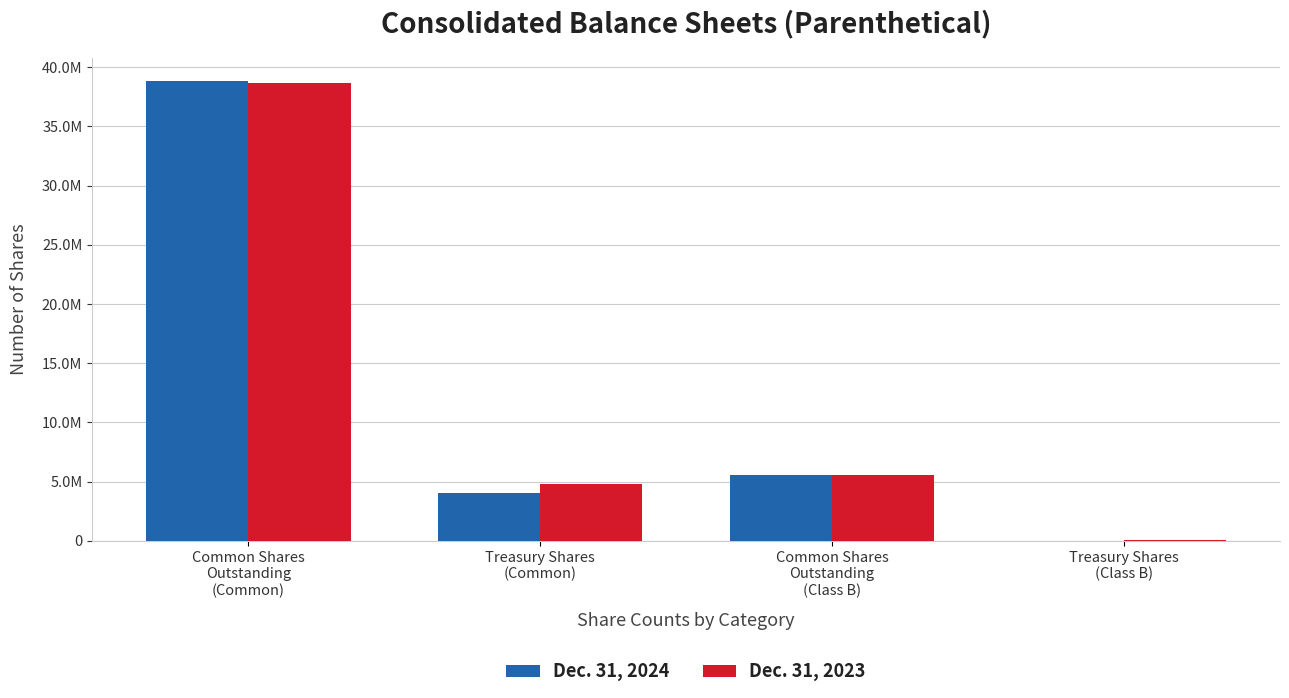

Rank the series at Common Shares
Outstanding
(Common) from lowest to highest value.

Dec. 31, 2023, Dec. 31, 2024